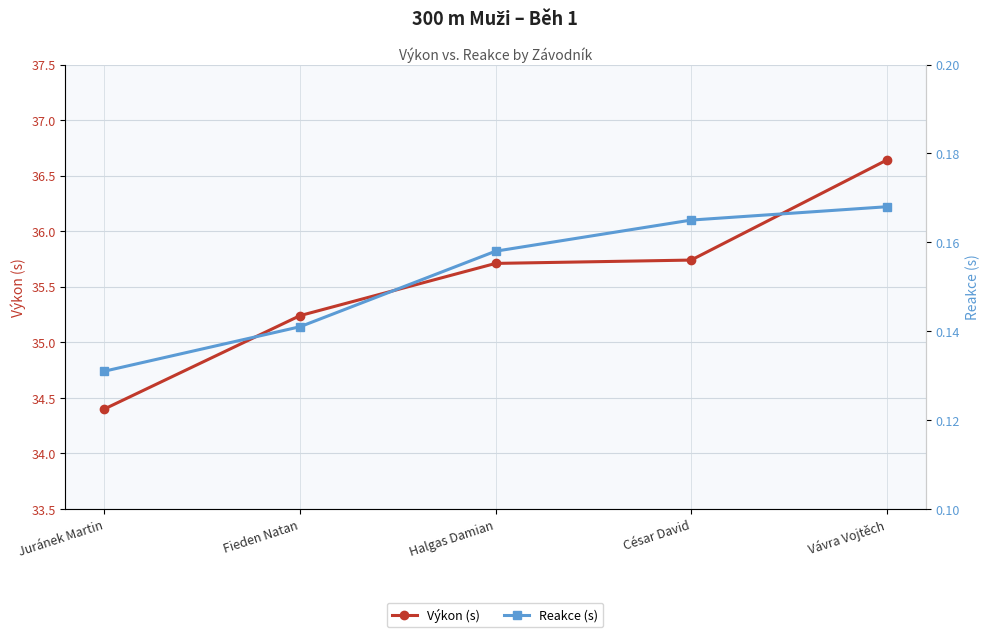

At which label does Výkon (s) first exceed 35?

Fieden Natan